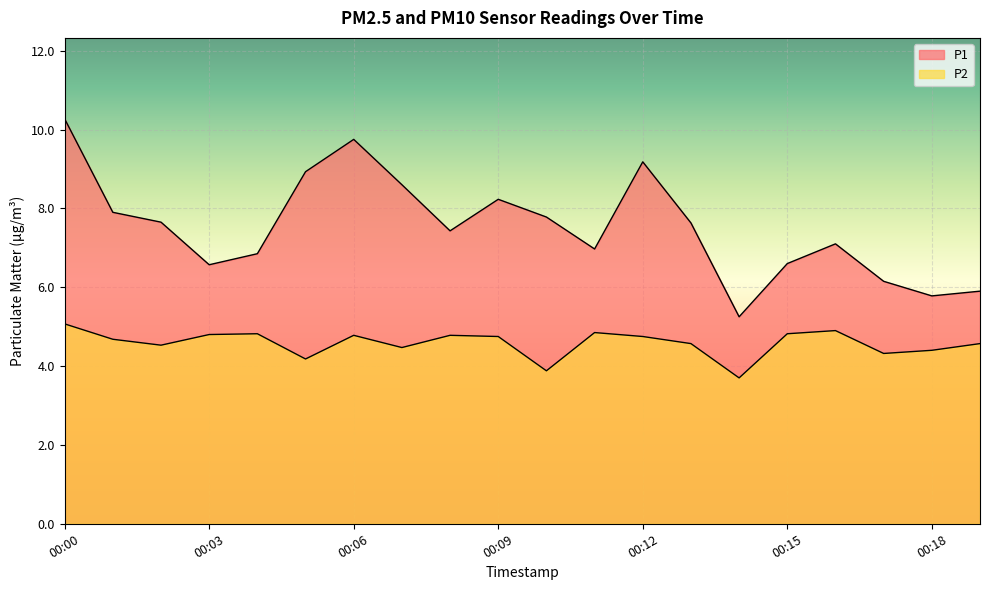

At which category does P1 reach its first local valley?

00:03